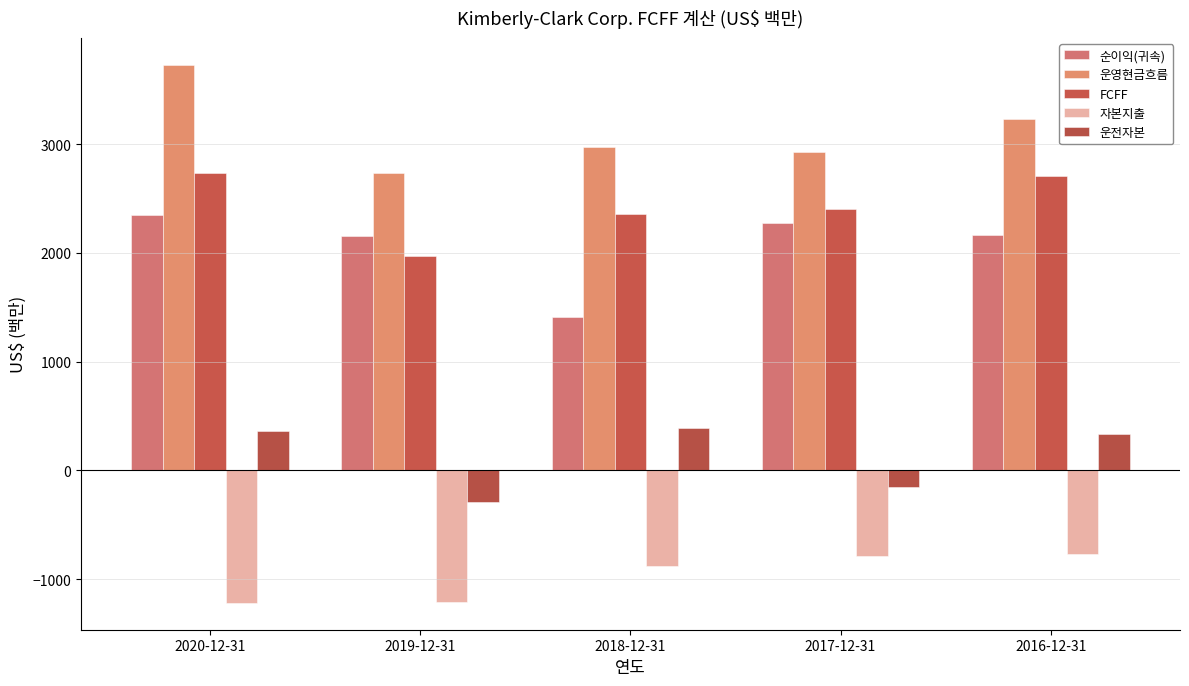

What is the value of the 운영현금흐름 bar at the 5th from the left?

3232